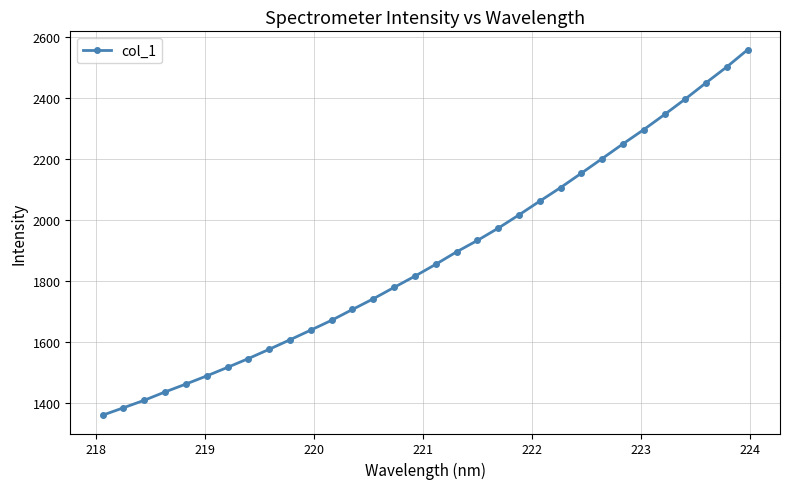

What is the smallest value displayed?

1358.8